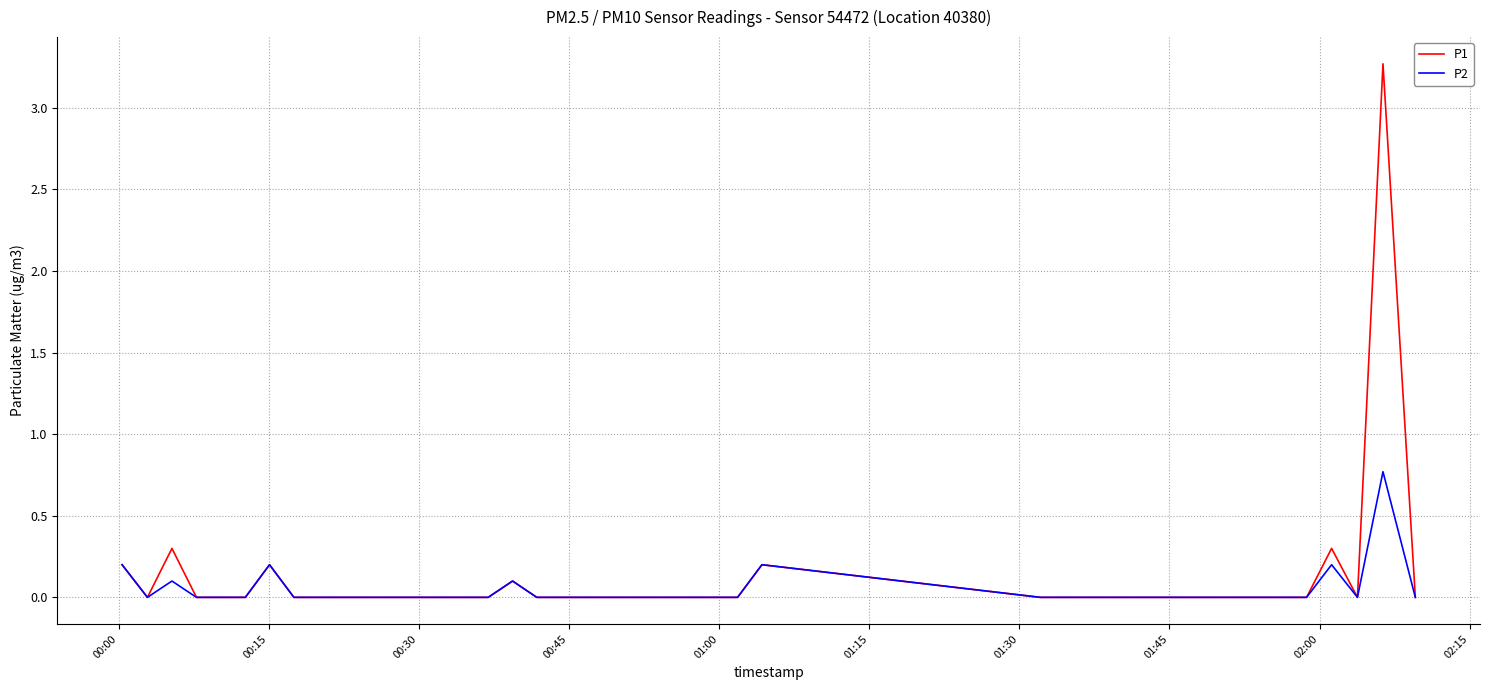

What is the greatest value displayed?

3.3